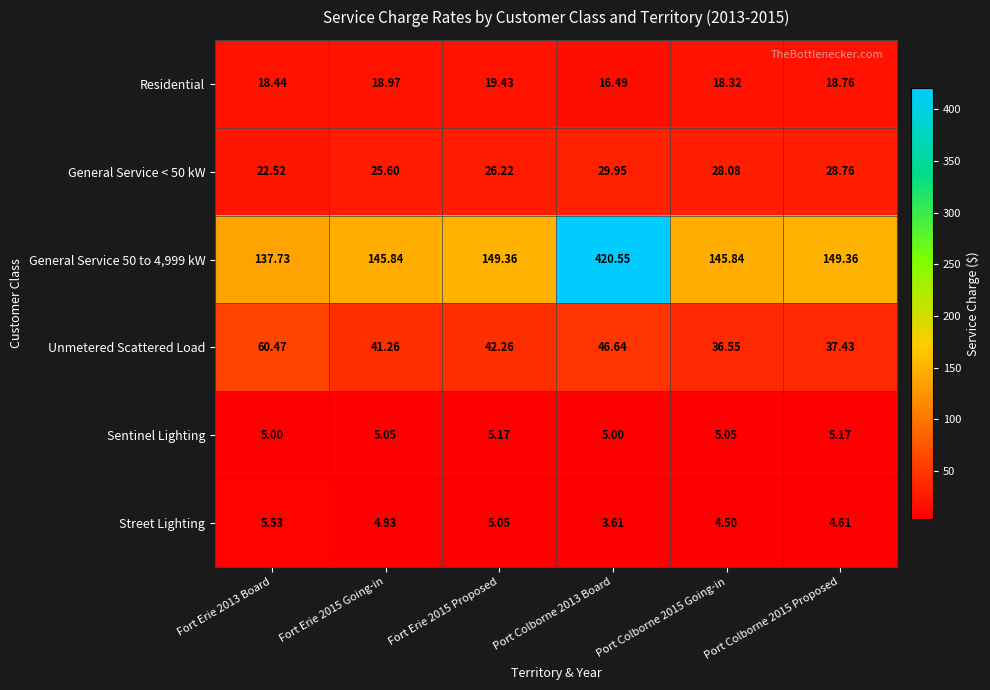

How many categories are shown in the chart?

6